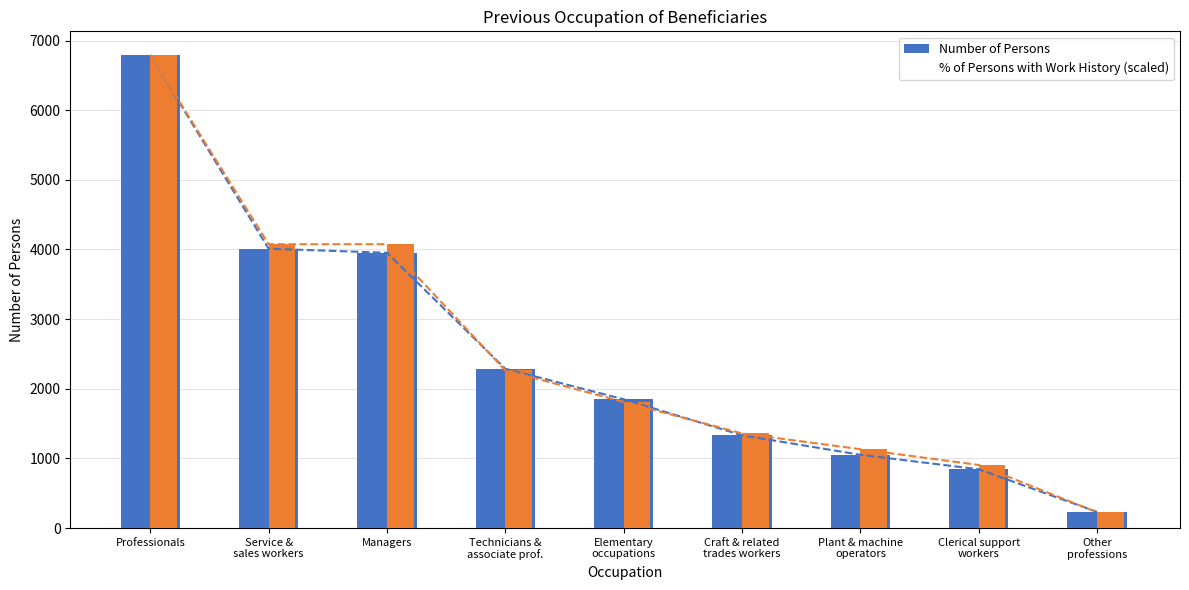

Read the Number of Persons value at Managers.

3953.0